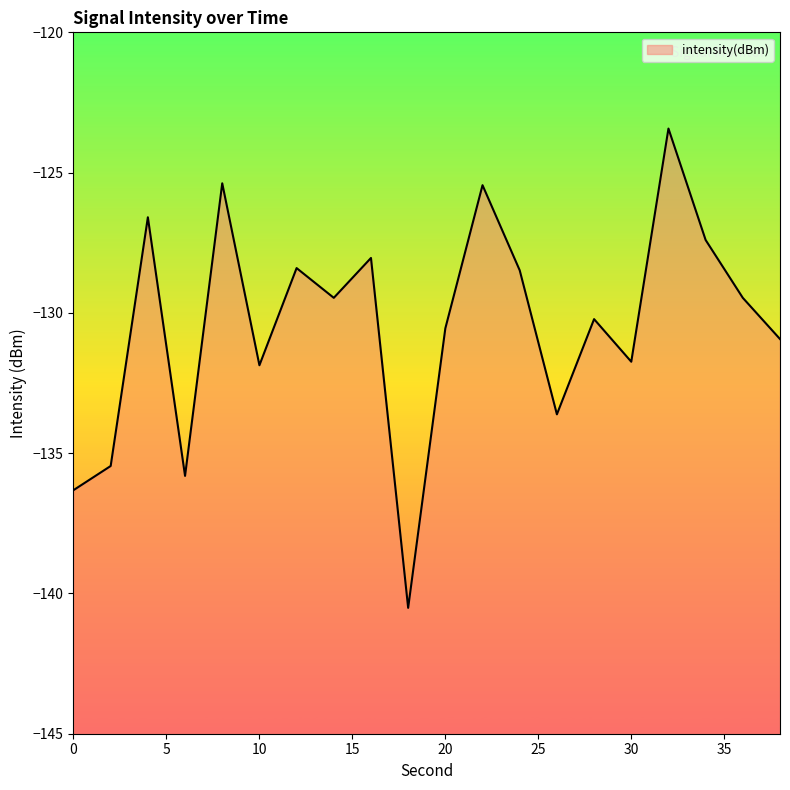

Where is the first local minimum?

6